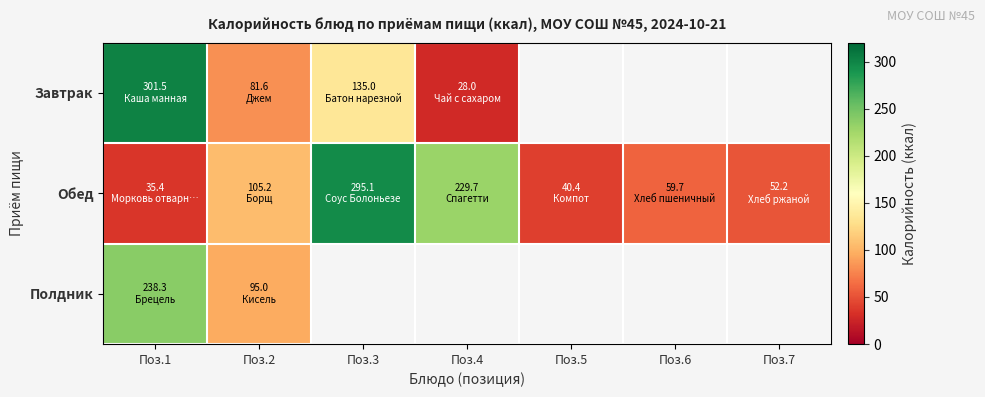

At which label is Полдник closest to 166?

Поз.2